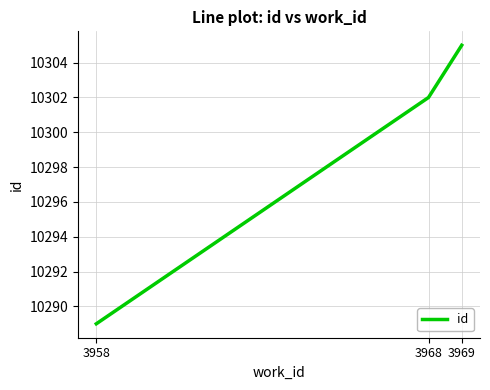

List the labels in order of value, smallest first.

3958, 3968, 3969